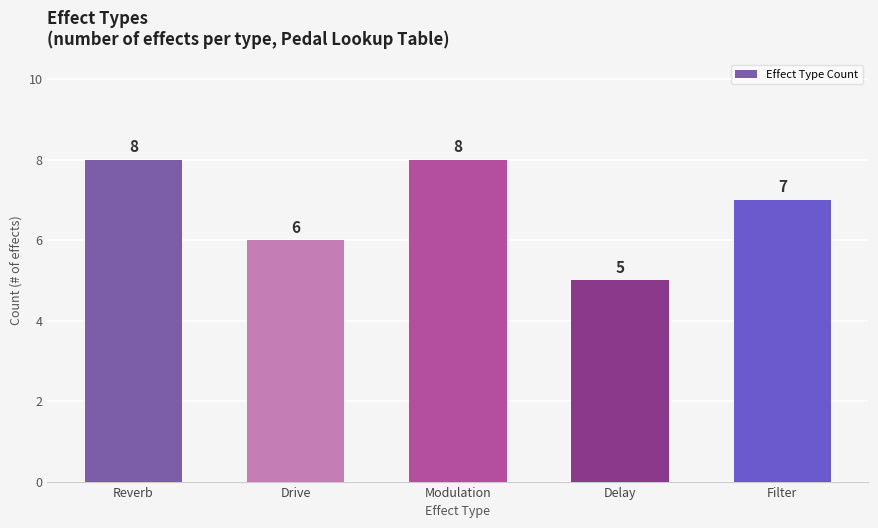

What is the difference between the values at Filter and Reverb?

1